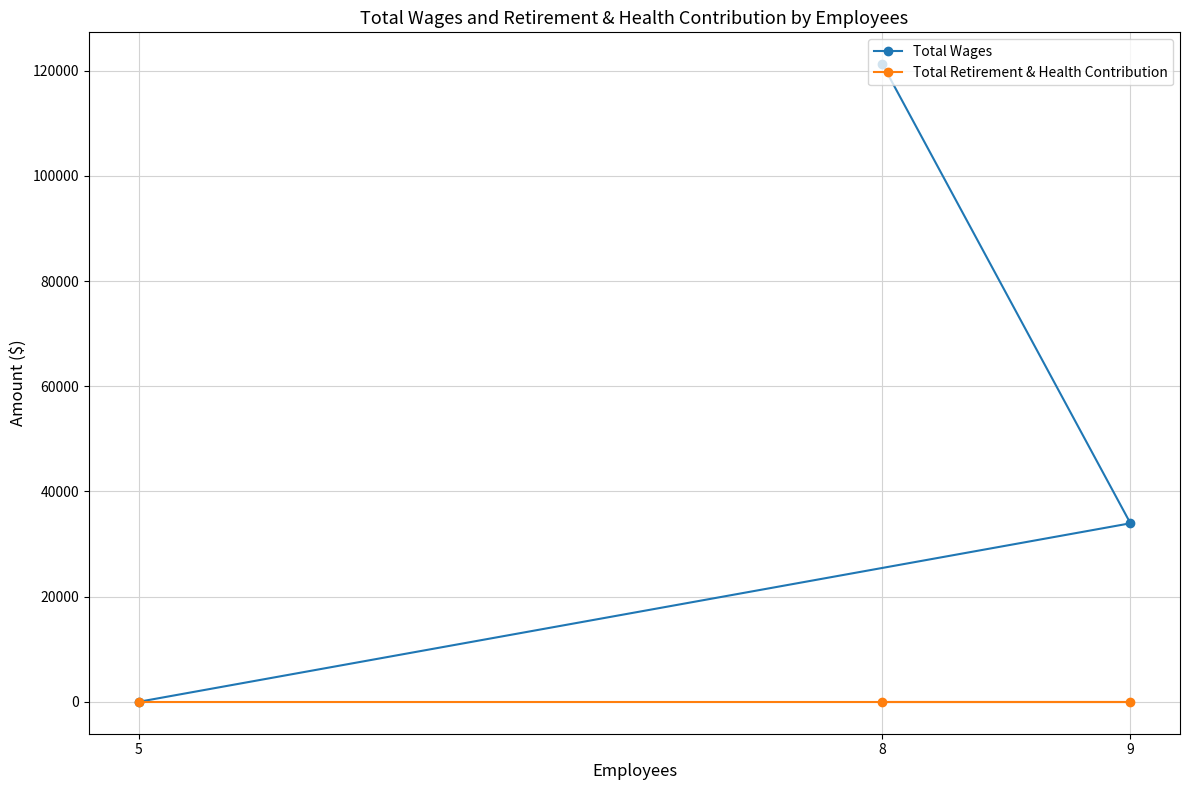

Between 9 and 5, which series saw the biggest shift?

Total Wages